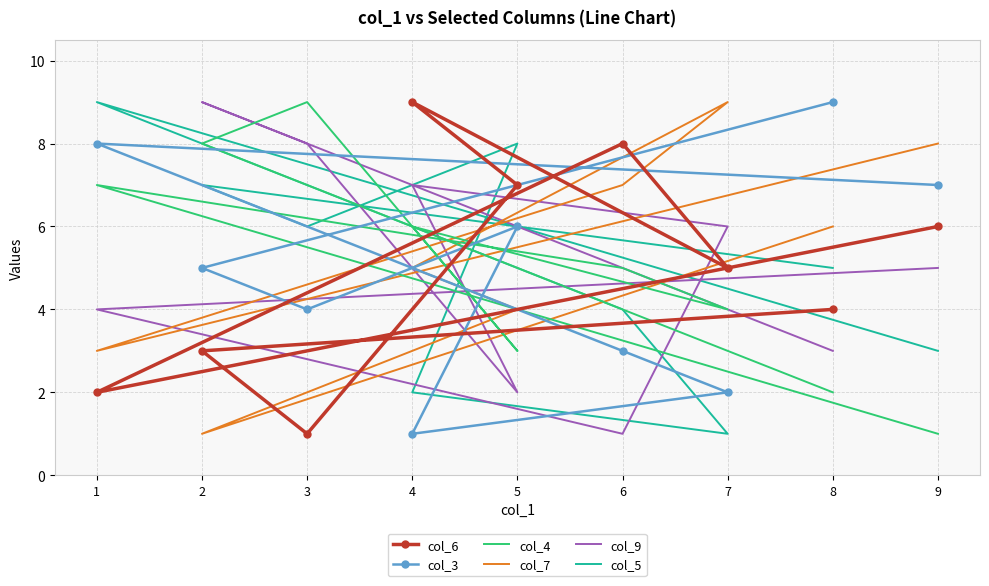

At which label is col_9 closest to 5?

9